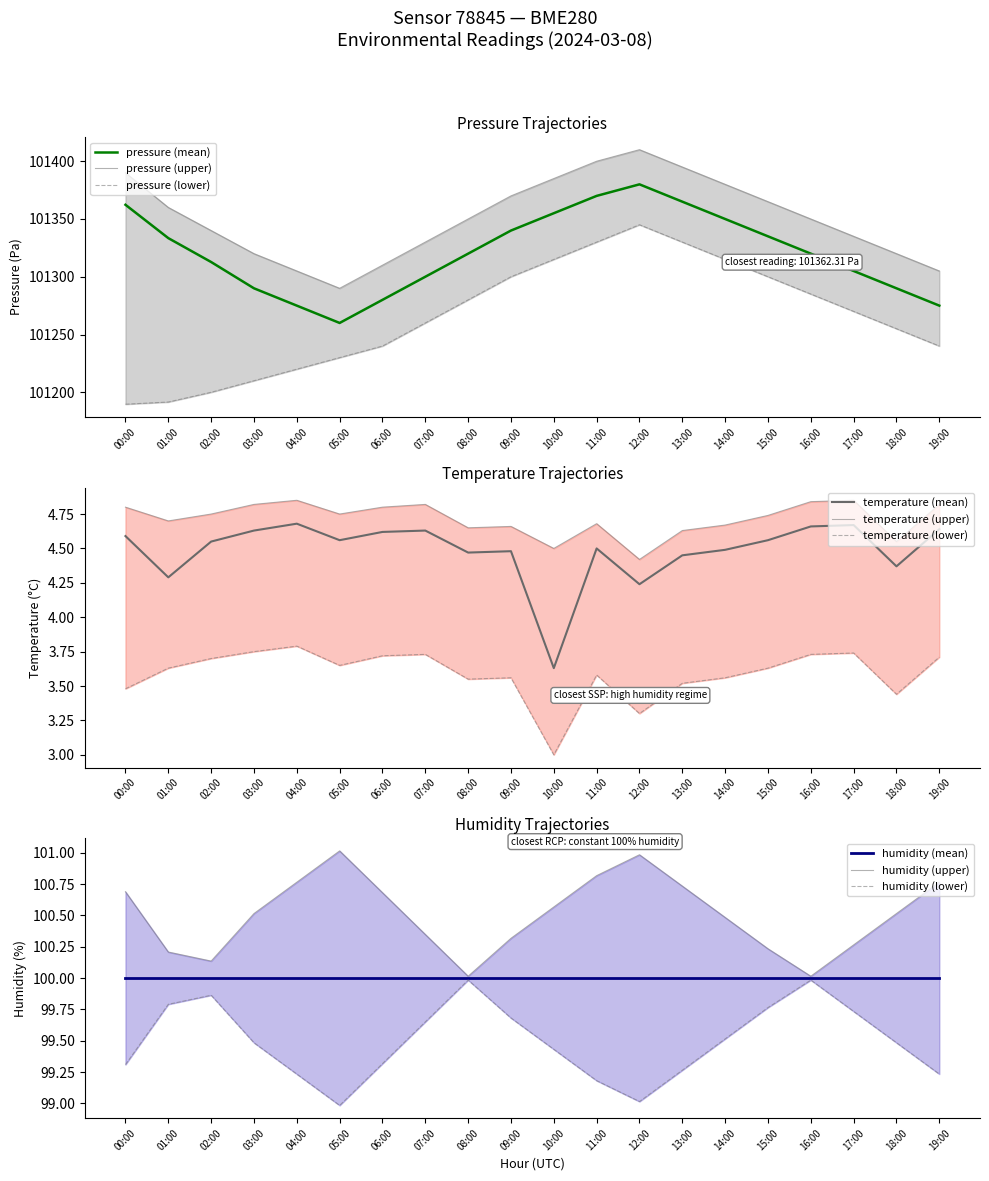

True or false: pressure and pressure_upper intersect in this chart.

False